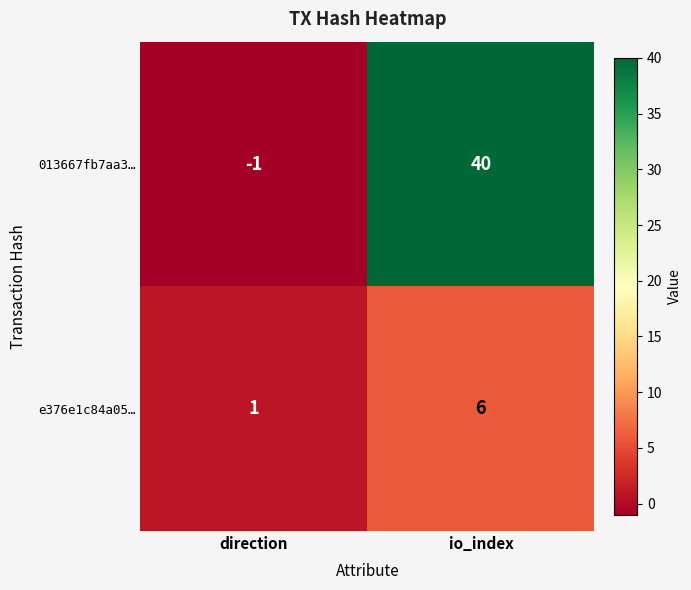

The value of 013667fb7aa3… at direction is -1. True or false?

True